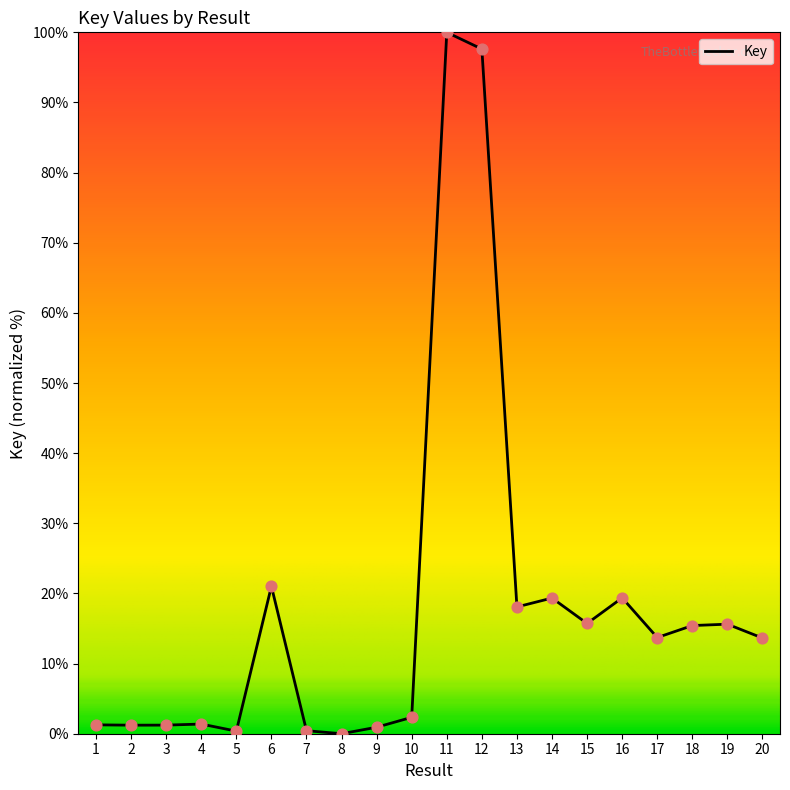

Which has a higher value, 12 or 15?

12